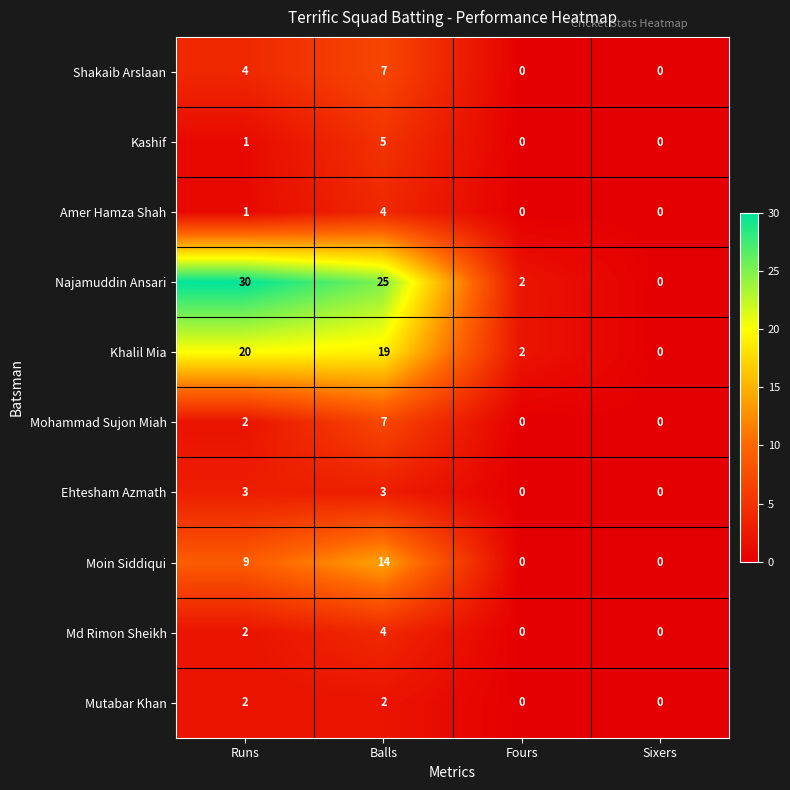

The Amer Hamza Shah series shows 4 at Balls. True or false?

True